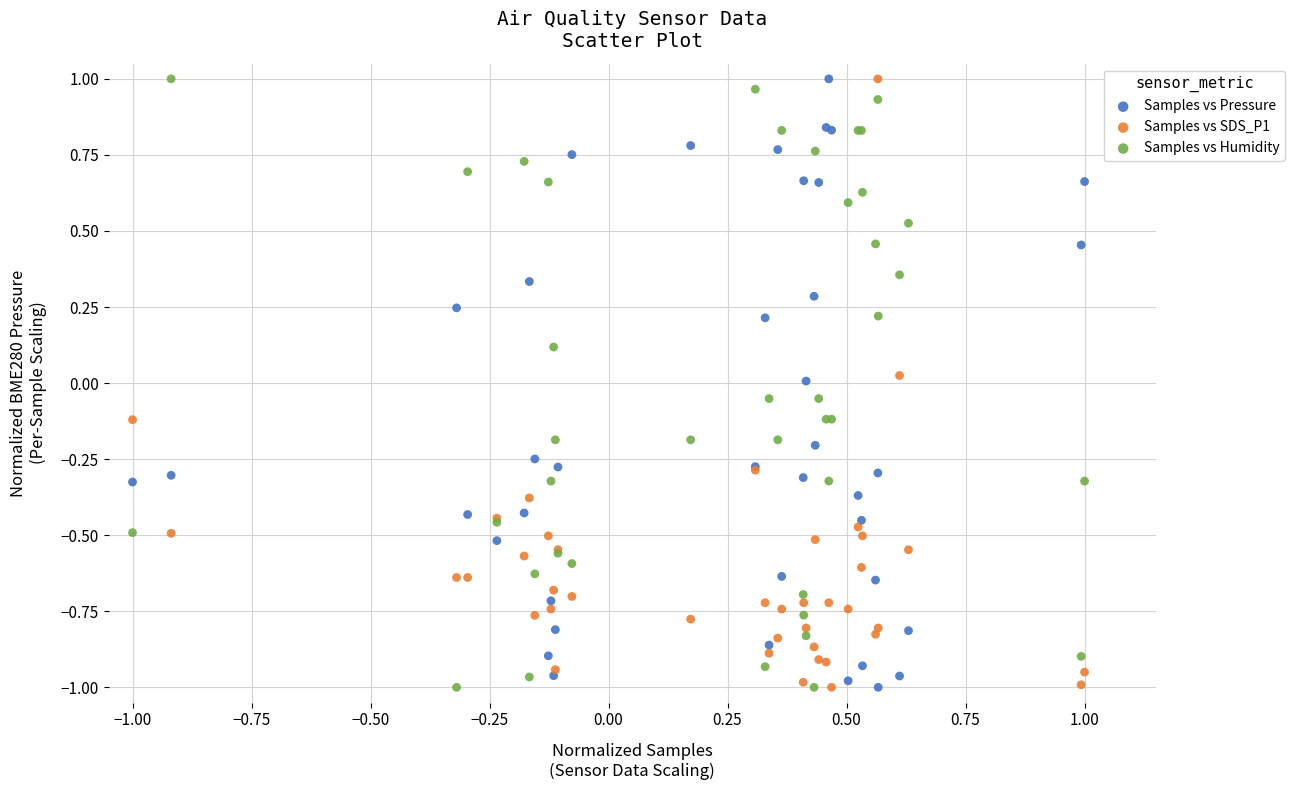

What is the X range (max minus min) for the scatter plot?

2.0